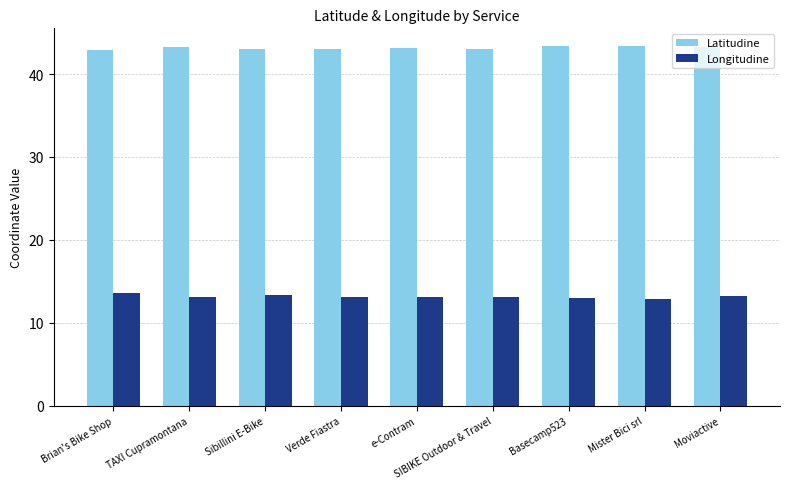

Rank the series by their maximum value, from lowest to highest.

Longitudine, Latitudine